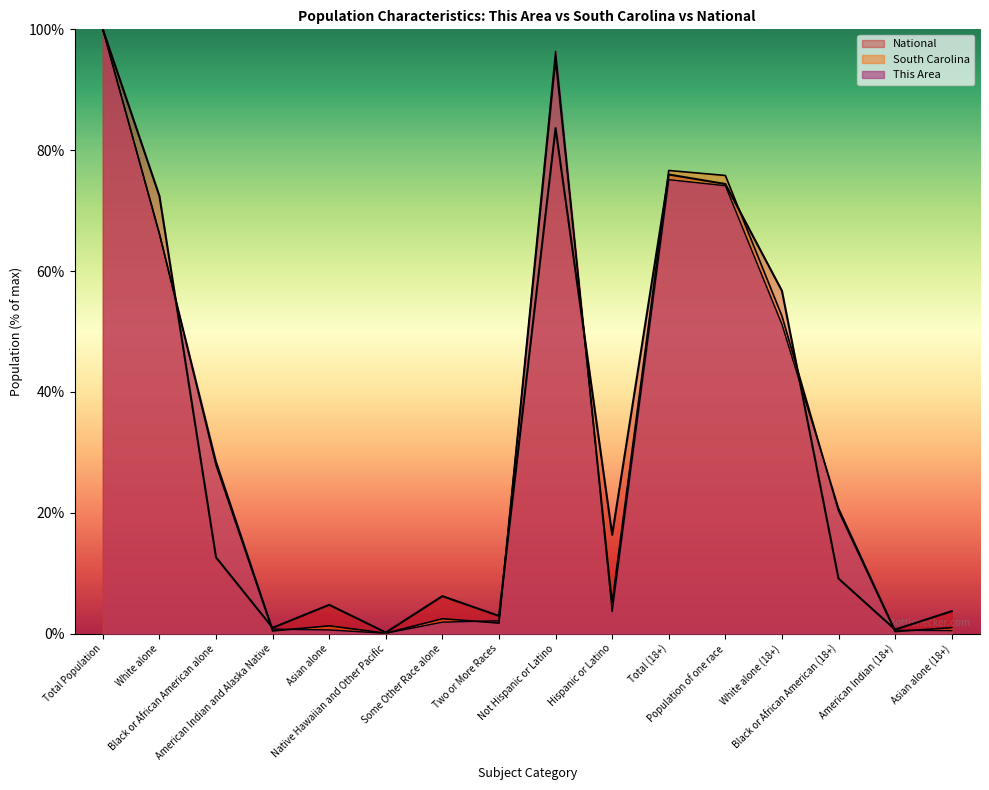

Reading left to right, transcribe all the data shown in this chart.

This Area: Total Population=100.0	White alone=66.1	Black or African American alone=28.5	American Indian and Alaska Native=0.7	Asian alone=0.6	Native Hawaiian and Other Pacific=0.0	Some Other Race alone=1.9	Two or More Races=2.1	Not Hispanic or Latino=96.4	Hispanic or Latino=3.6	Total (18+)=75.1	Population of one race=74.1	White alone (18+)=51.2	Black or African American (18+)=20.7	American Indian (18+)=0.6	Asian alone (18+)=0.5
South Carolina: Total Population=100.0	White alone=66.2	Black or African American alone=27.9	American Indian and Alaska Native=0.4	Asian alone=1.3	Native Hawaiian and Other Pacific=0.1	Some Other Race alone=2.5	Two or More Races=1.7	Not Hispanic or Latino=94.9	Hispanic or Latino=5.1	Total (18+)=76.6	Population of one race=75.8	White alone (18+)=52.6	Black or African American (18+)=20.3	American Indian (18+)=0.3	Asian alone (18+)=1.0
National: Total Population=100.0	White alone=72.4	Black or African American alone=12.6	American Indian and Alaska Native=0.9	Asian alone=4.8	Native Hawaiian and Other Pacific=0.2	Some Other Race alone=6.2	Two or More Races=2.9	Not Hispanic or Latino=83.7	Hispanic or Latino=16.3	Total (18+)=76.0	Population of one race=74.4	White alone (18+)=56.7	Black or African American (18+)=9.1	American Indian (18+)=0.7	Asian alone (18+)=3.7